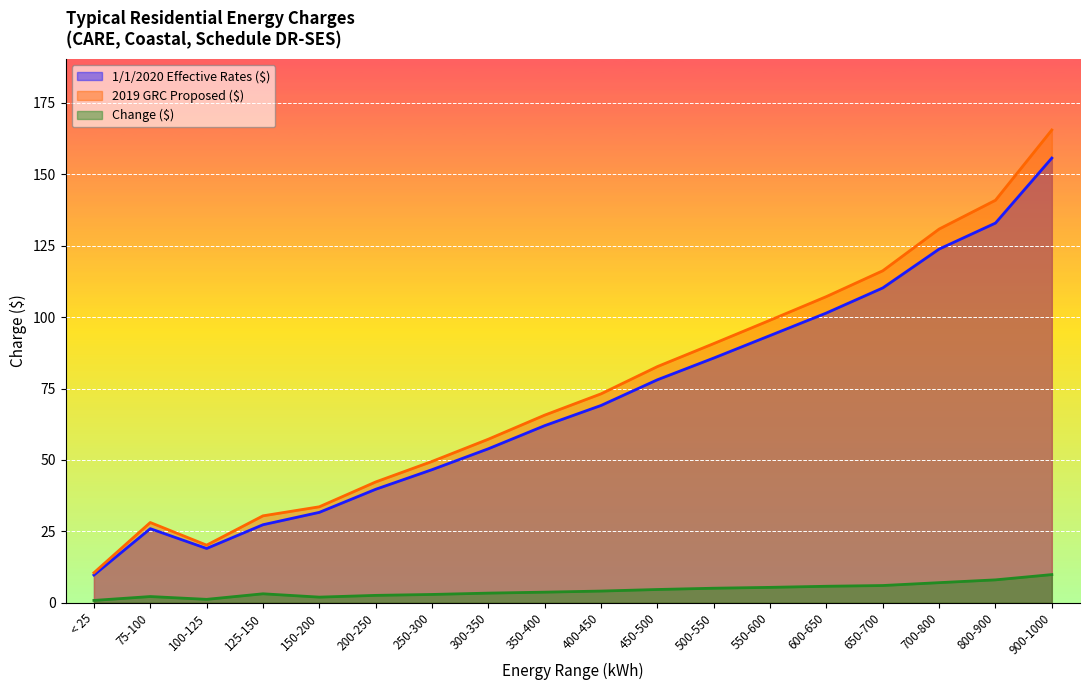

Reading left to right, transcribe all the data shown in this chart.

1/1/2020 Effective Rates ($): < 25=9.7	75-100=25.9	100-125=19.0	125-150=27.3	150-200=31.6	200-250=39.7	250-300=46.6	300-350=53.9	350-400=62.0	400-450=69.1	450-500=78.1	500-550=85.7	550-600=93.6	600-650=101.4	650-700=110.2	700-800=123.8	800-900=132.9	900-1000=155.7
2019 GRC Proposed ($): < 25=10.5	75-100=28.1	100-125=20.2	125-150=30.4	150-200=33.6	200-250=42.3	250-300=49.5	300-350=57.3	350-400=65.7	400-450=73.1	450-500=82.7	500-550=90.7	550-600=98.9	600-650=107.2	650-700=116.2	700-800=130.8	800-900=140.9	900-1000=165.5
Change ($): < 25=0.8	75-100=2.2	100-125=1.2	125-150=3.1	150-200=1.9	200-250=2.6	250-300=2.9	300-350=3.4	350-400=3.7	400-450=4.1	450-500=4.6	500-550=5.1	550-600=5.4	600-650=5.8	650-700=6.0	700-800=7.0	800-900=8.0	900-1000=9.8